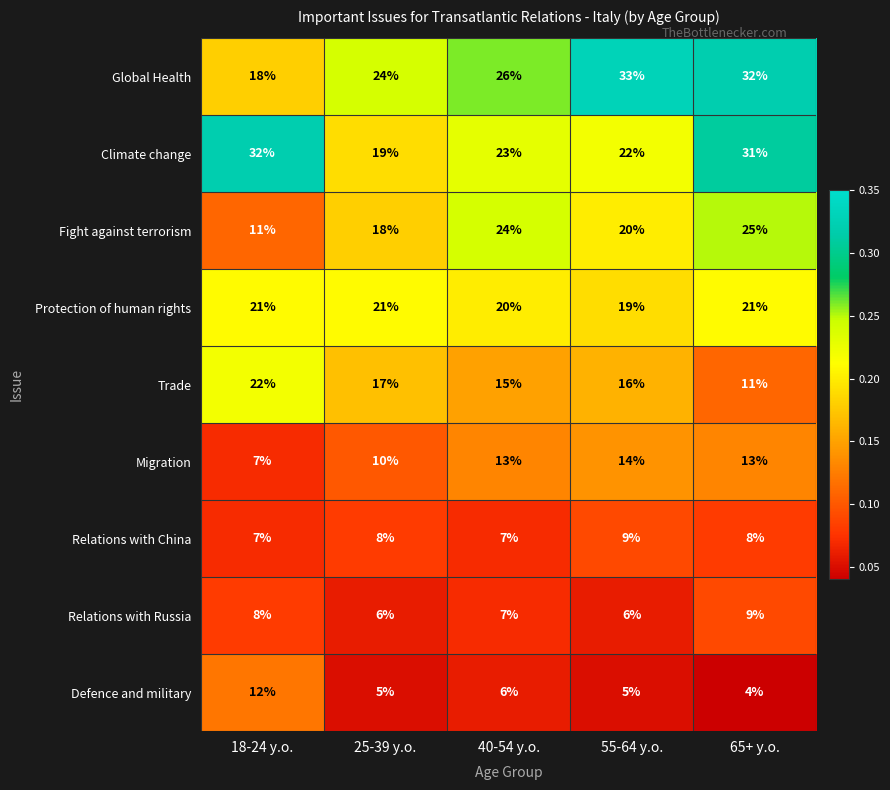

What is the approximate value of Trade at 65+ y.o.?

11